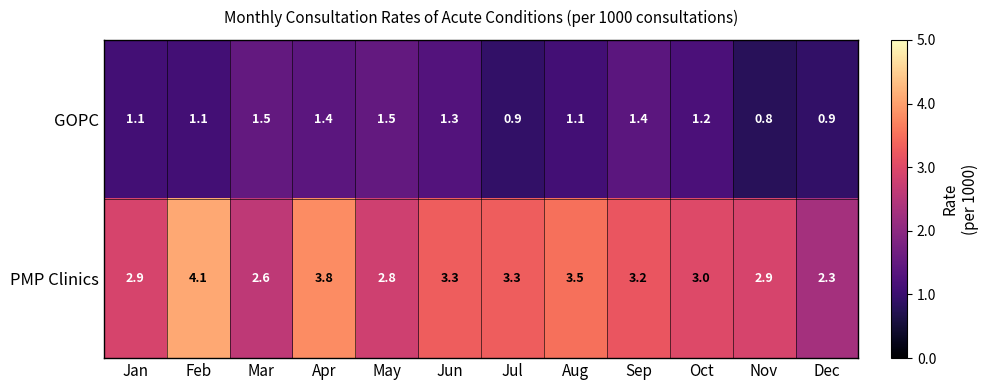

What is the difference between the second highest and minimum values in the GOPC series?

0.7